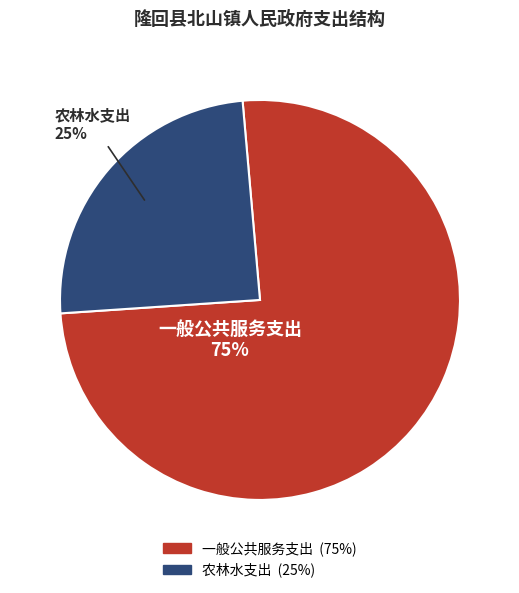

Which category accounts for the majority?

一般公共服务支出